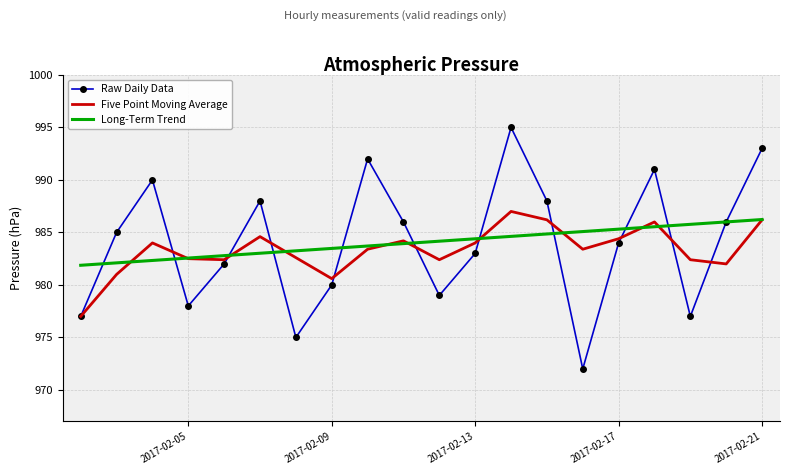

What is the minimum value for Raw Daily Data?

972.0